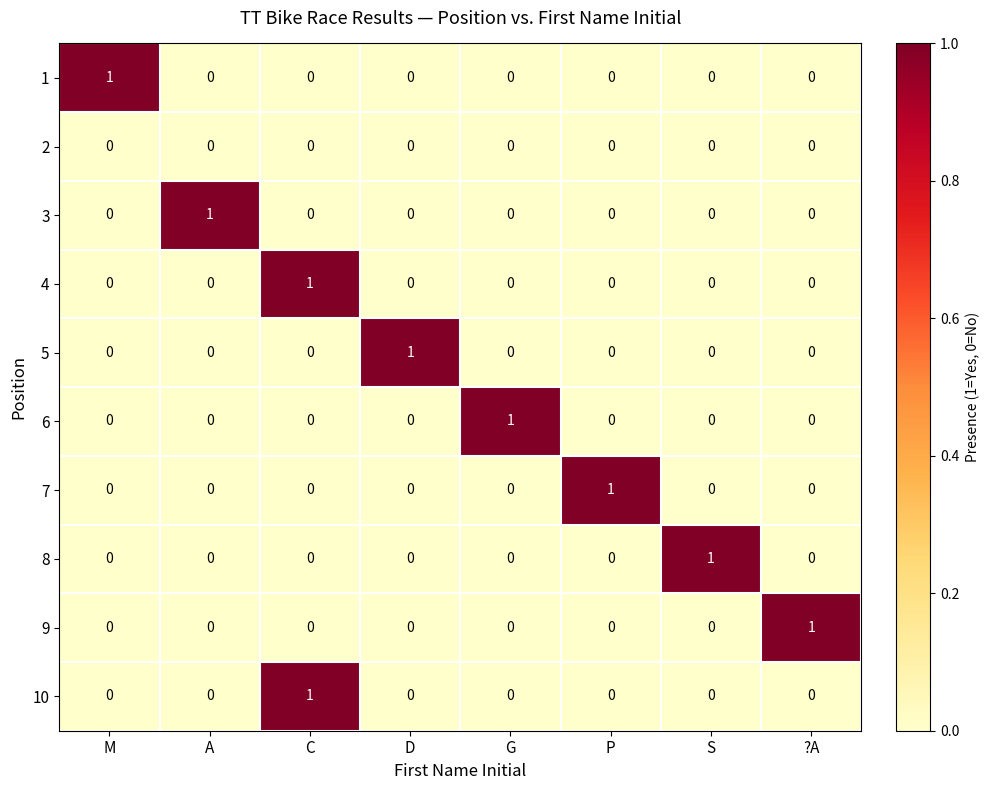

Count the 9 values in the range 0 to 1.

8